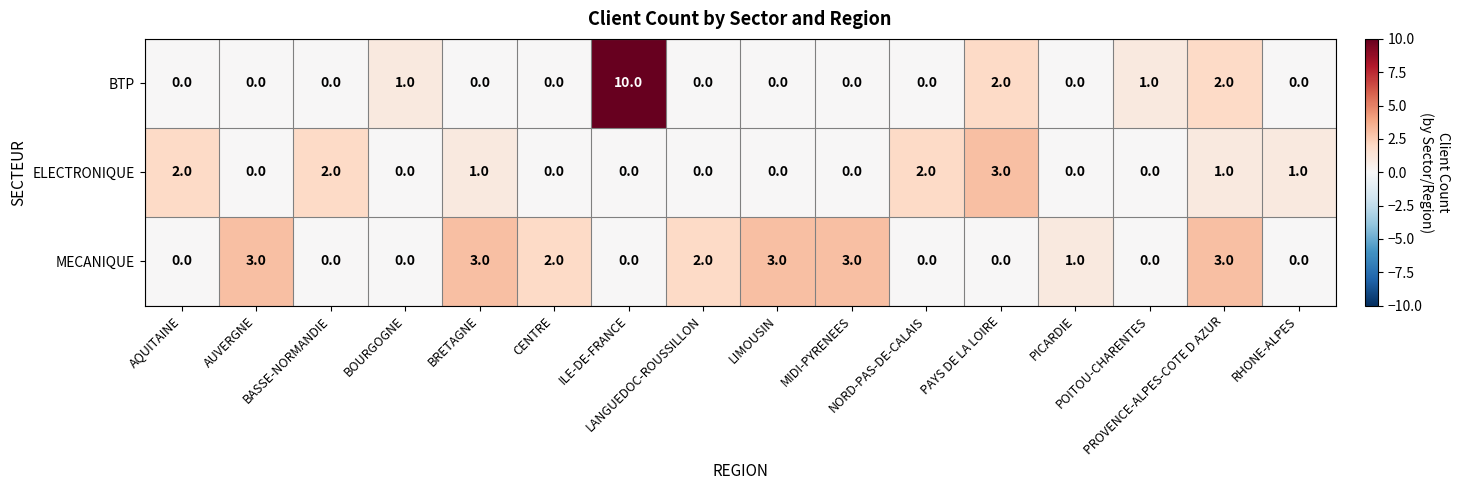

What is the spread (max minus min) of values at PROVENCE-ALPES-COTE D AZUR?

2